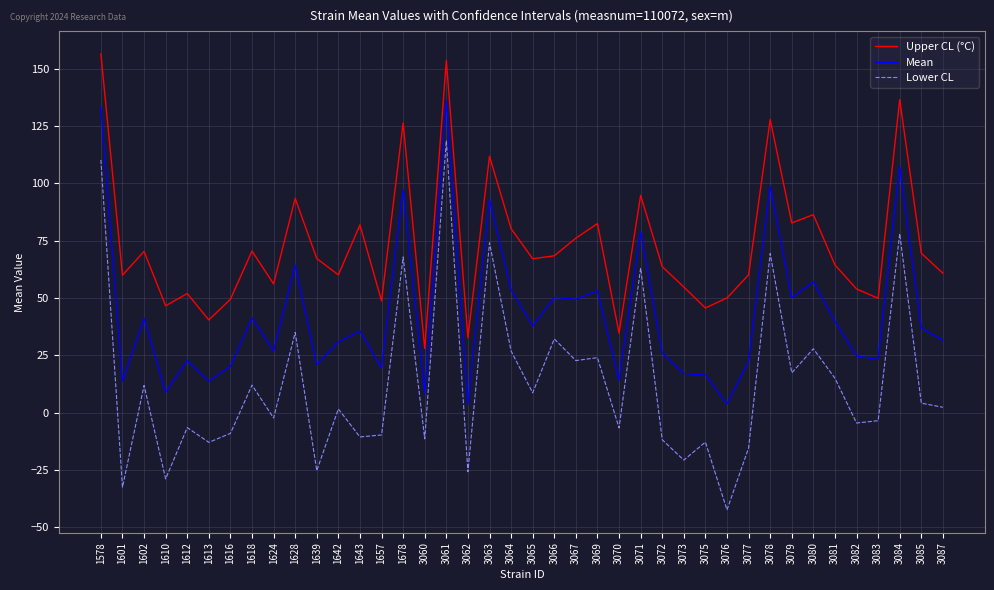

How many interior local valleys does the Upper CL (°C) series have?

13